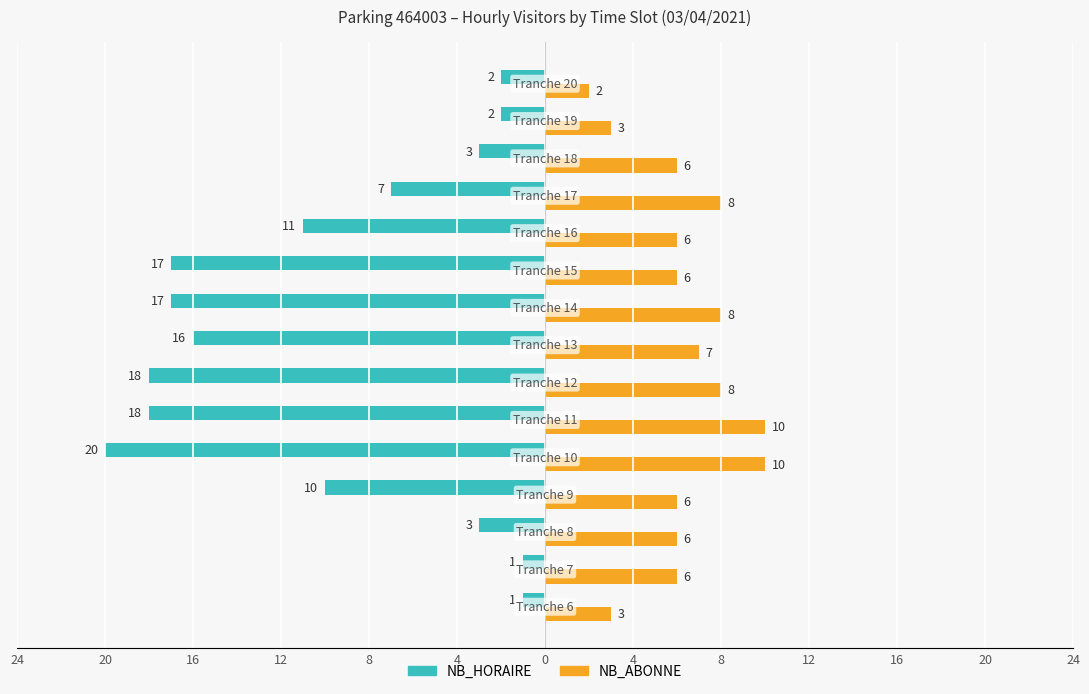

What are all the series names shown in the legend?

NB_HORAIRE, NB_ABONNE